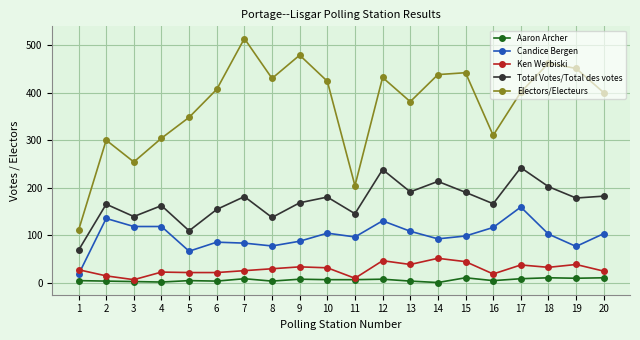

How many values in the Electors/Electeurs series are below 407?

10